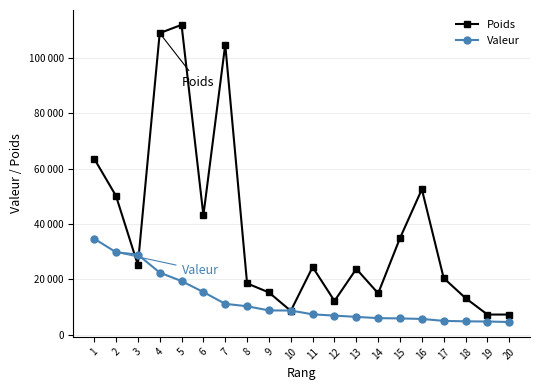

What are all the series names shown in the legend?

Poids, Valeur